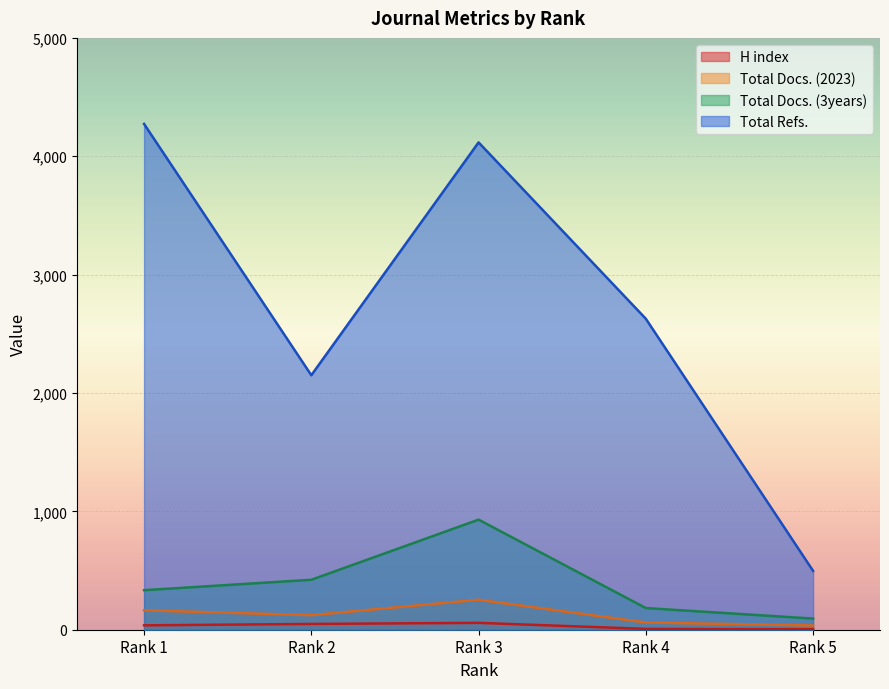

True or false: Total Docs. (3years) and Total Refs. intersect in this chart.

False